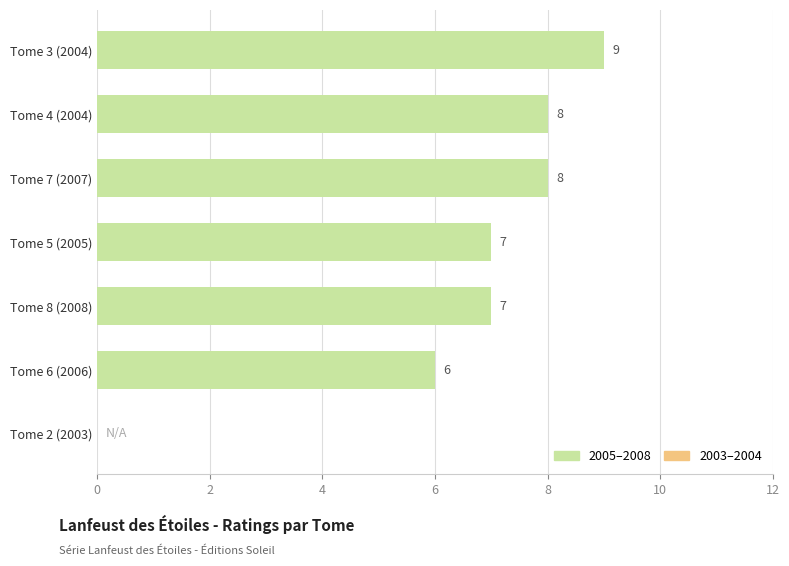

Which has a higher value, Tome 7 (2007) or Tome 3 (2004)?

Tome 3 (2004)